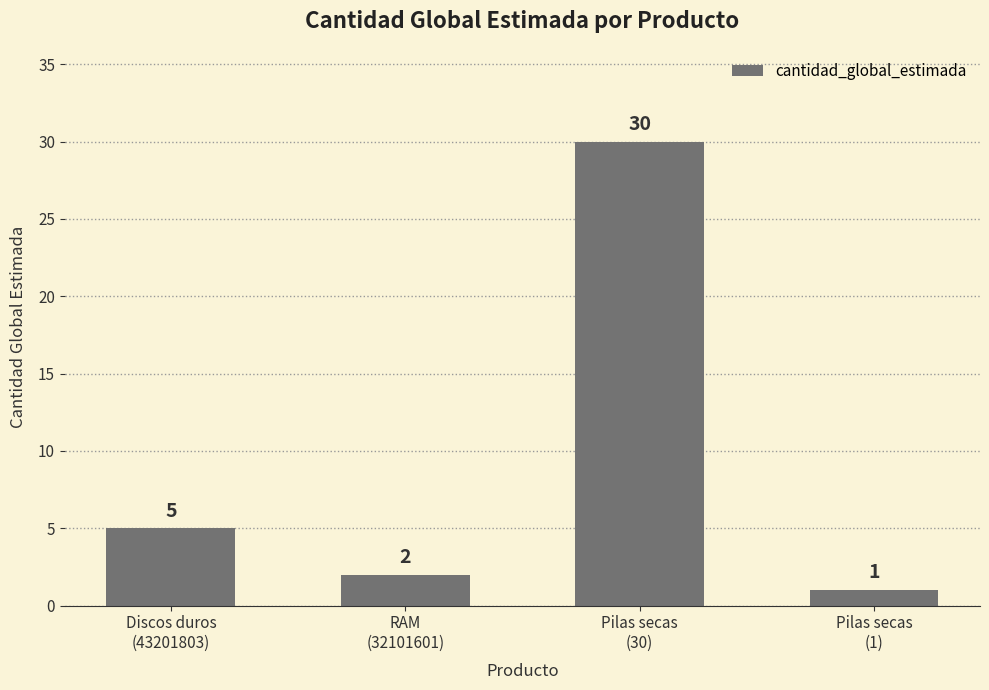

What is the label of the 3rd bar from the left?

Pilas secas
(30)